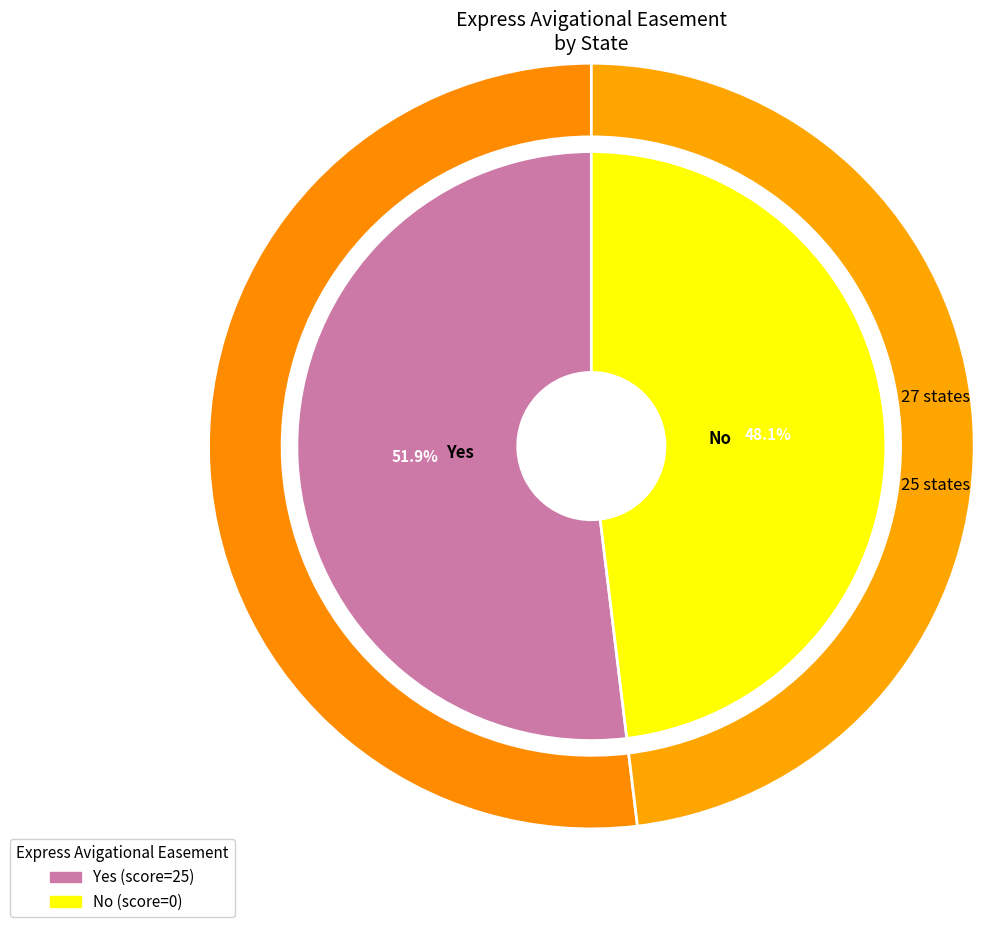

Do No and Yes together represent more than half of the pie?

Yes